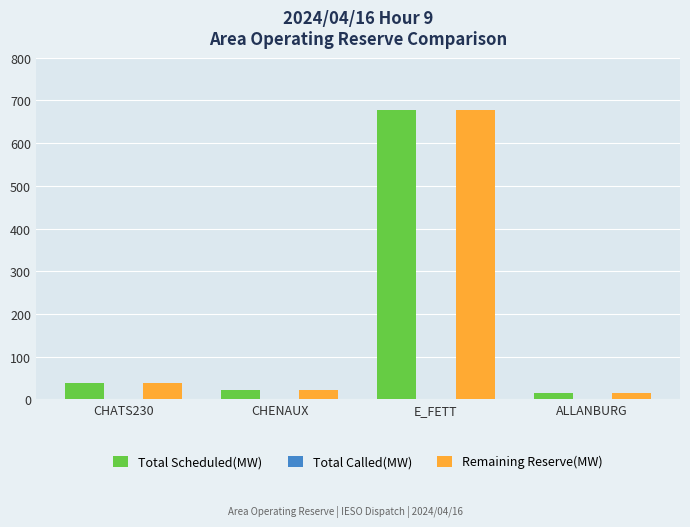

Which category has the highest value across all series?

E_FETT